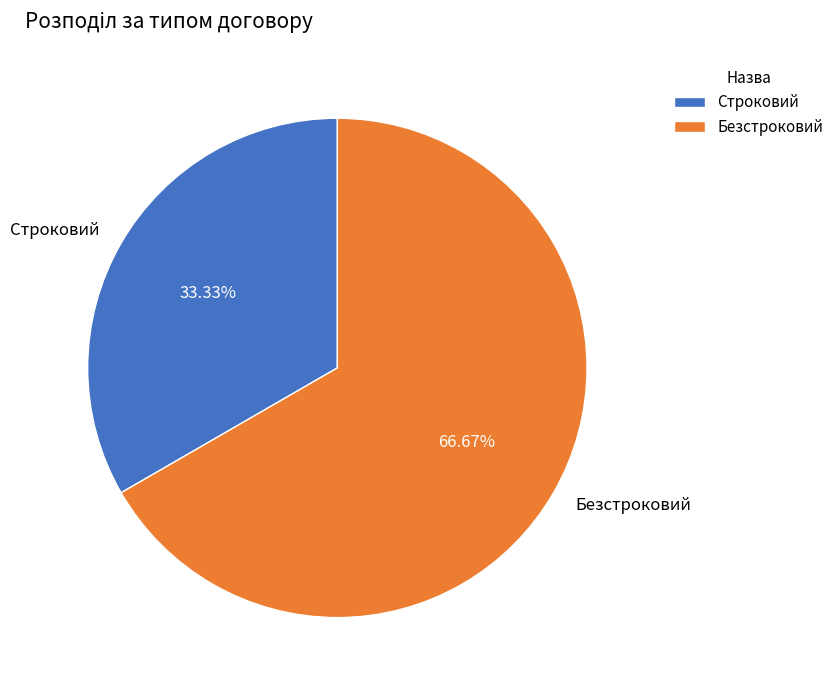

Between Строковий and Безстроковий, which is larger?

Безстроковий